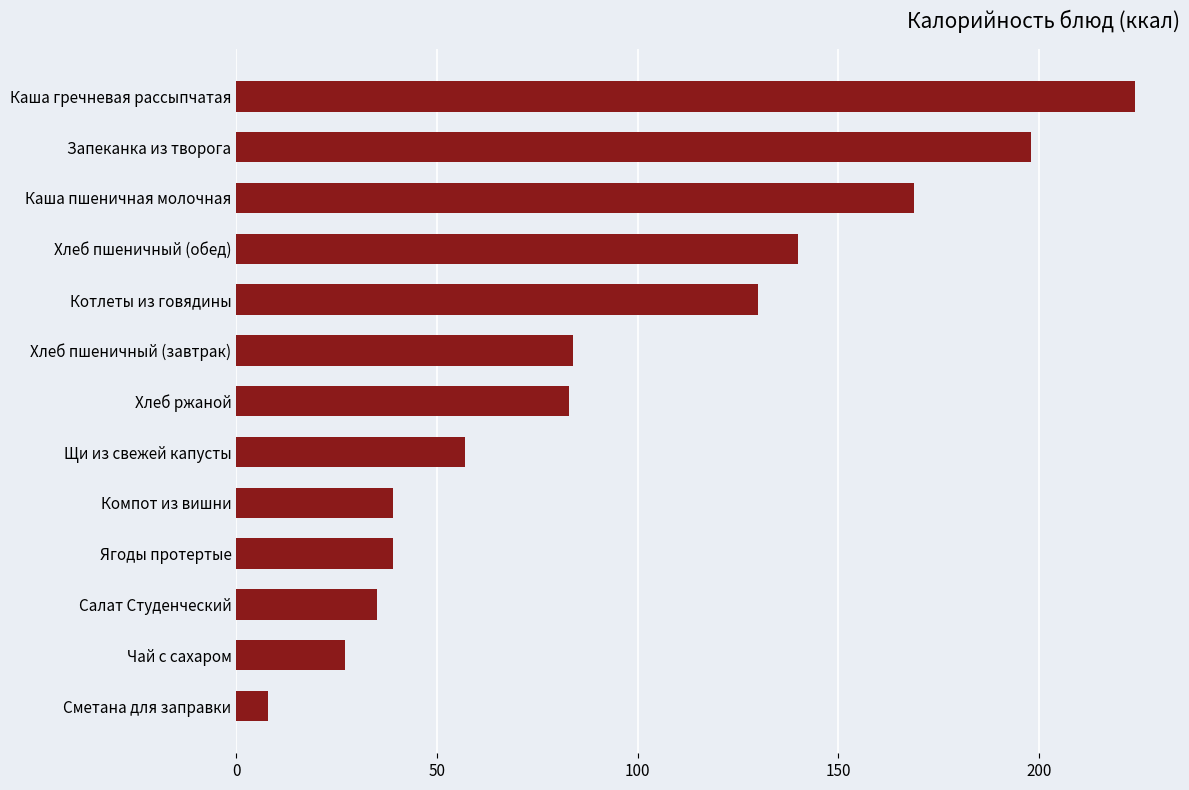

Approximately how many times larger is the value at Салат Студенческий compared to Сметана для заправки?

4.4